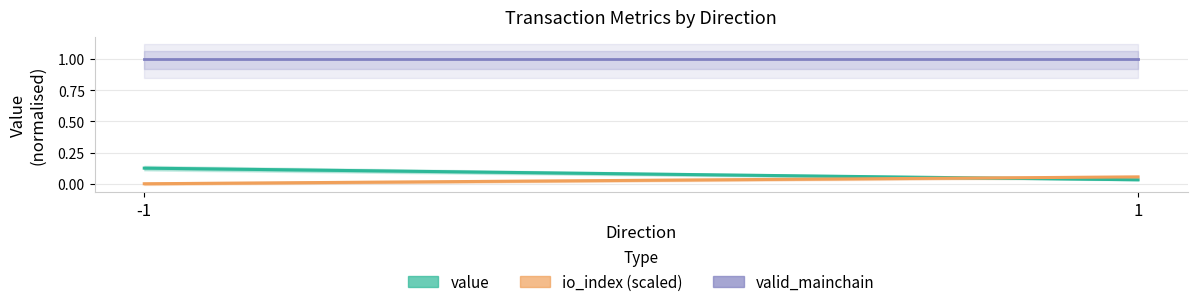

Reading left to right, list all the values displayed in this chart.

value: 0.1	0.0
io_index (scaled): 0.0	0.1
valid_mainchain: 1.0	1.0